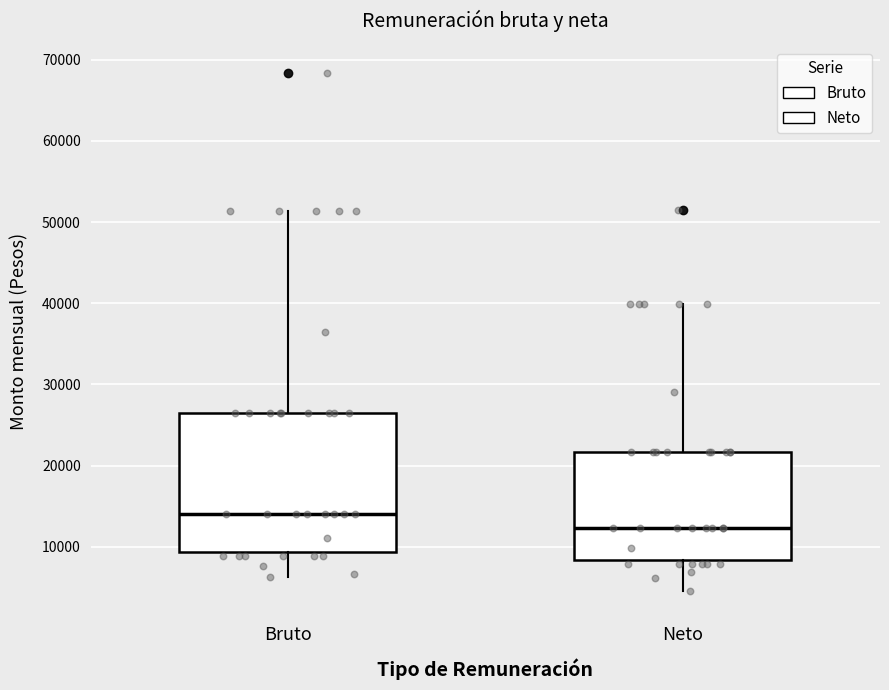

Which box is the tallest, from its lower edge to its upper edge?

Bruto